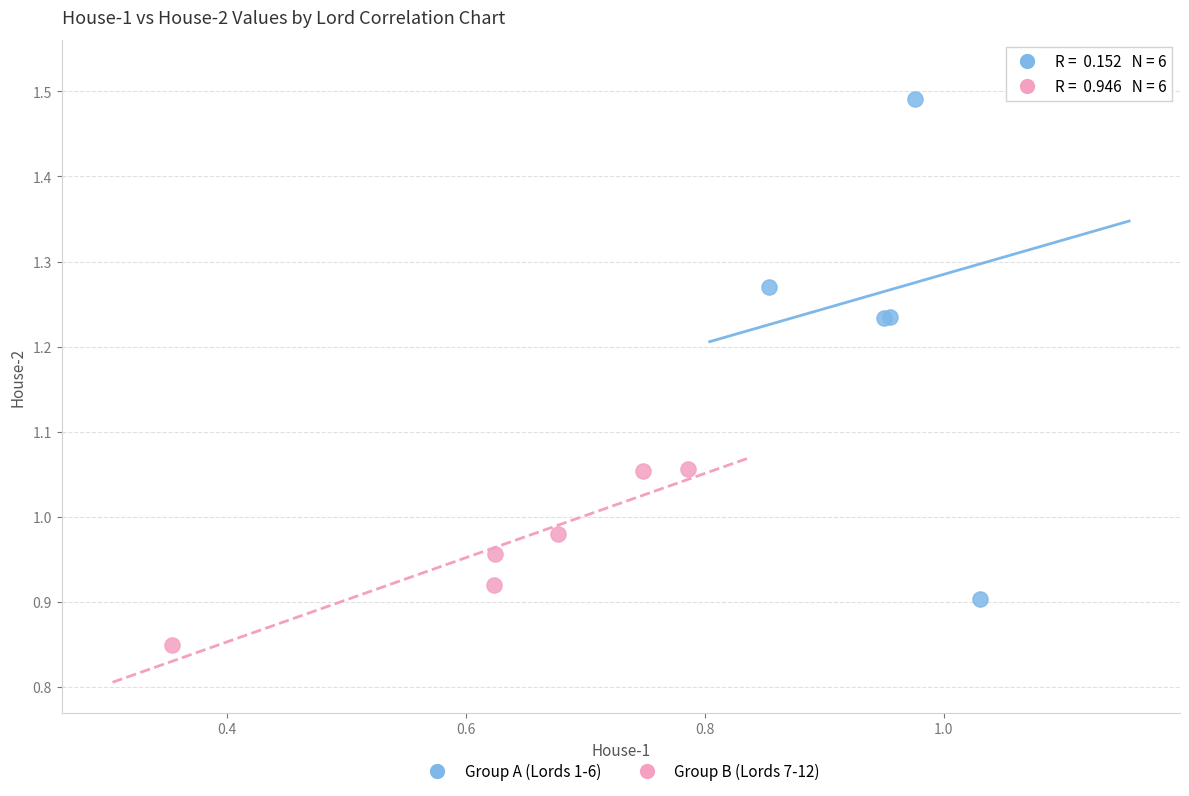

Which series reaches the minimum Y coordinate?

Group B (Lords 7-12)